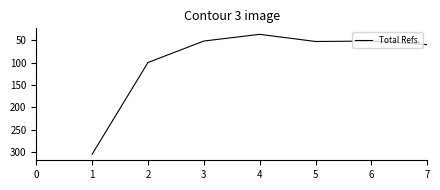

Does the chart display data point markers on the line(s)?

No